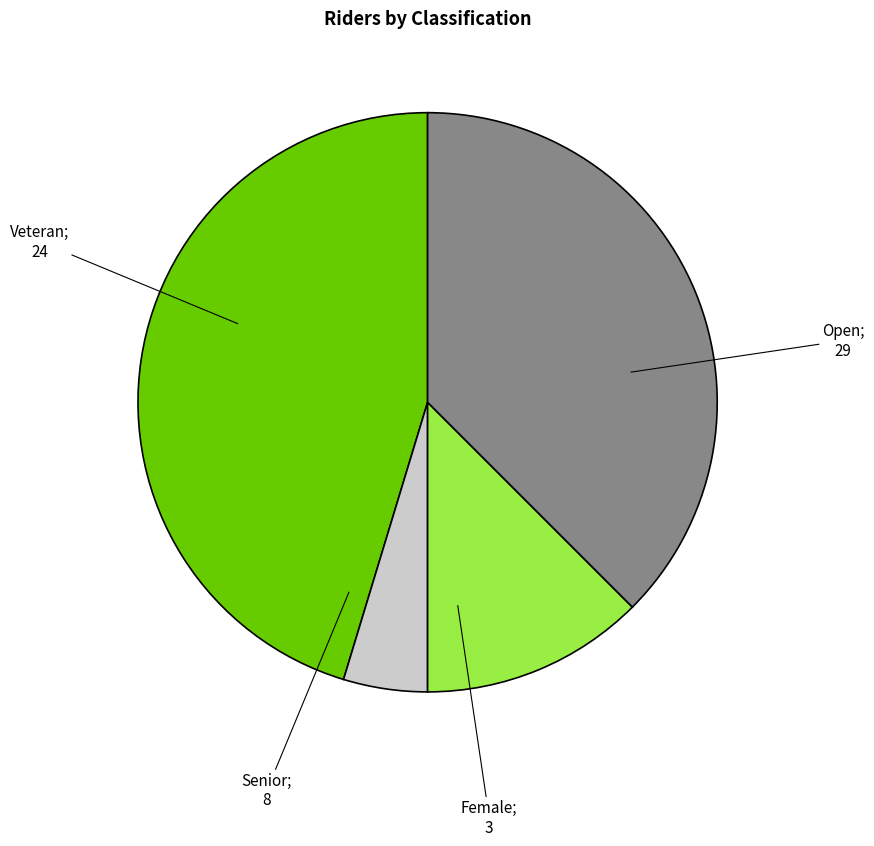

Is there any slice that represents more than half of the pie?

No